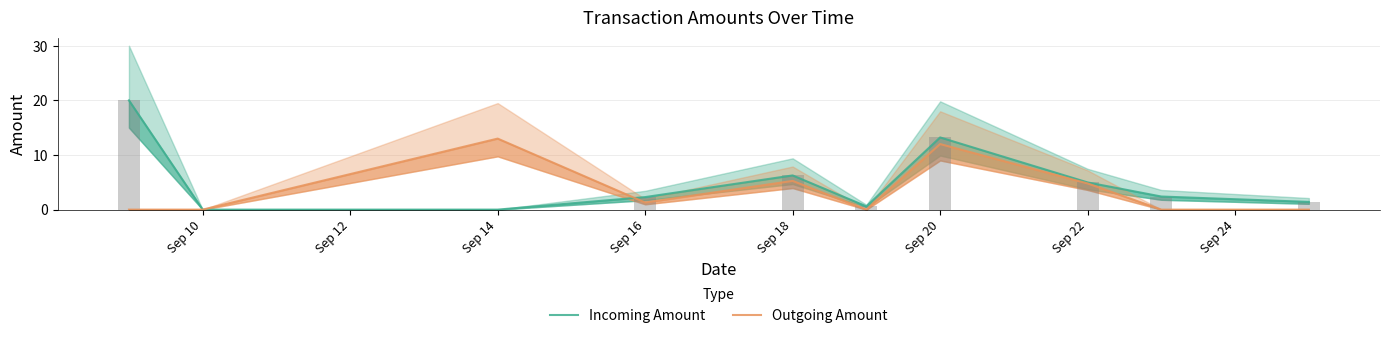

Which category has the lowest value in the Outgoing Amount series?

Sep 10